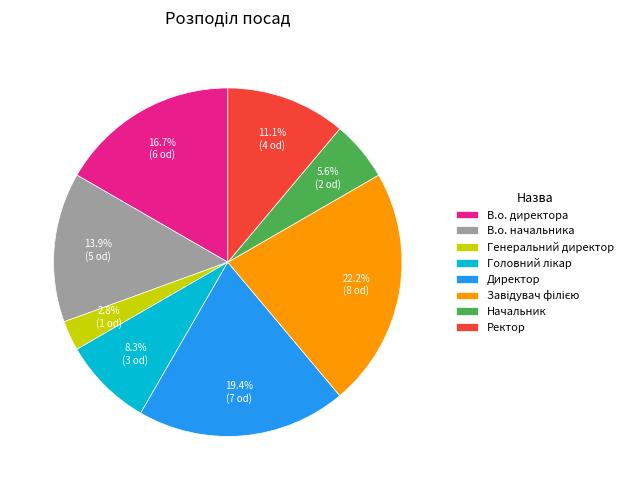

Between Начальник and Директор, which is larger?

Директор